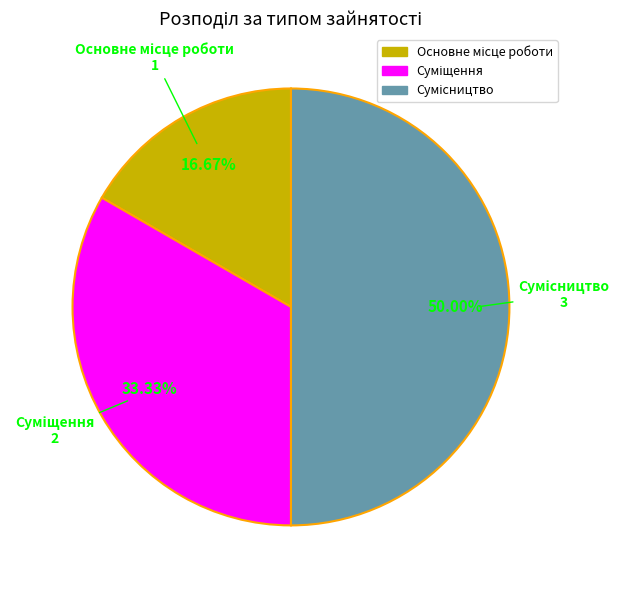

What is the smallest slice in the pie chart?

Основне місце роботи